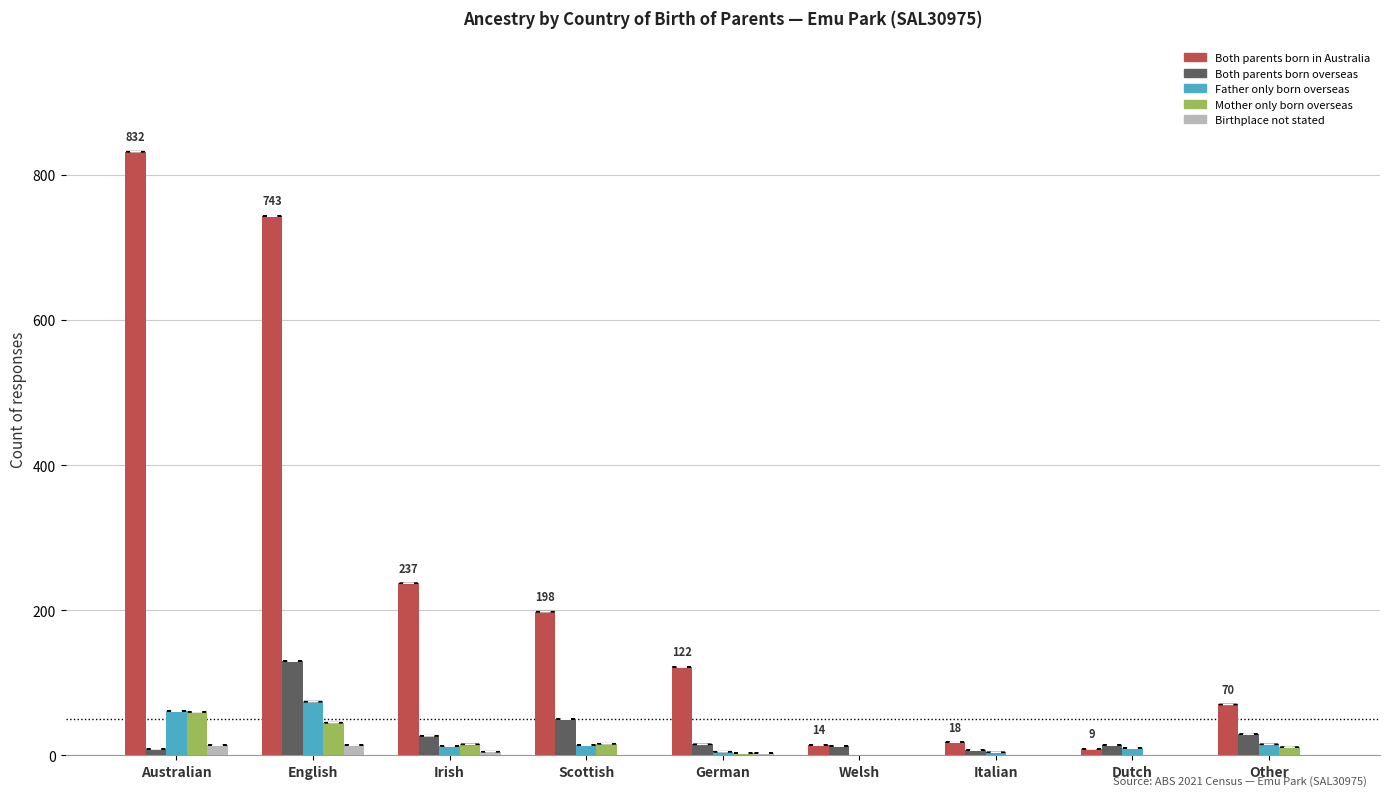

What is the greatest value displayed?

832